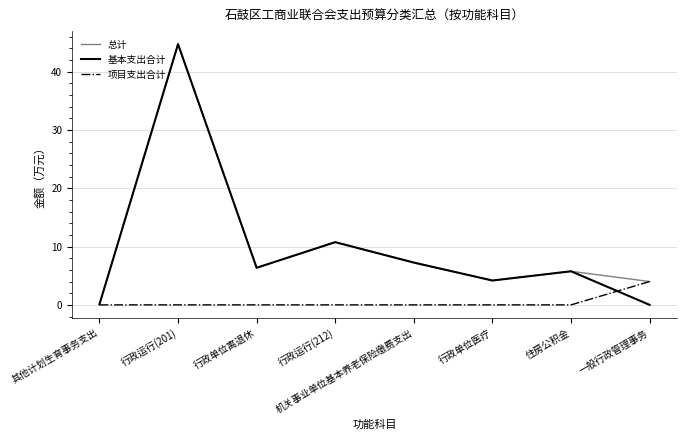

What are all the series names shown in the legend?

总计, 基本支出合计, 项目支出合计